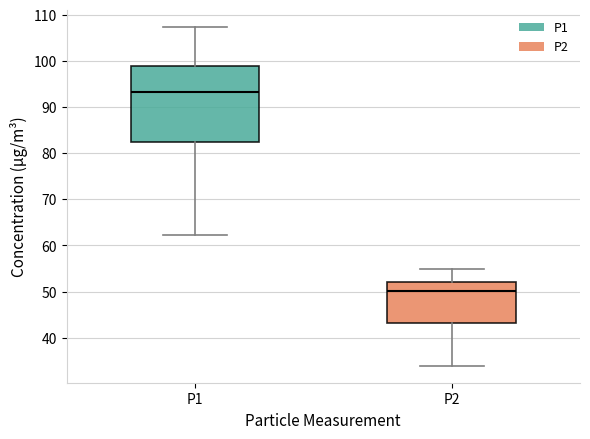

Reading left to right, transcribe this box plot: for each box, give where its median line is, the range the box spans, and where its two whiskers end, as read against the y-axis. The values are not printed on the chart, so give them approximately, as read against the axis.

P1: median 93, box 83 to 99, whiskers 62 to 107
P2: median 50, box 43 to 52, whiskers 34 to 55